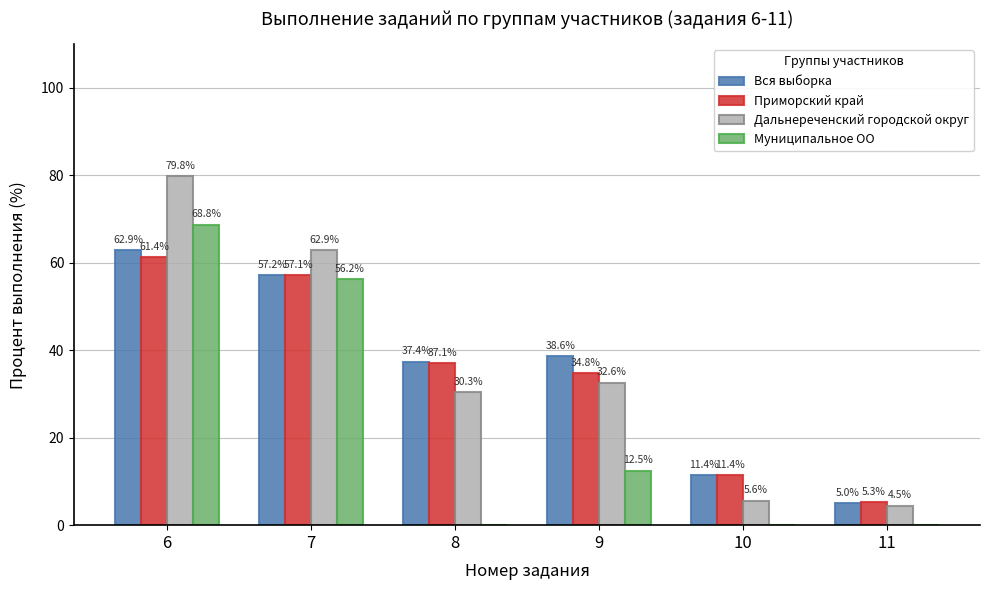

Is it true that Вся выборка equals 5.0 at 11?

True